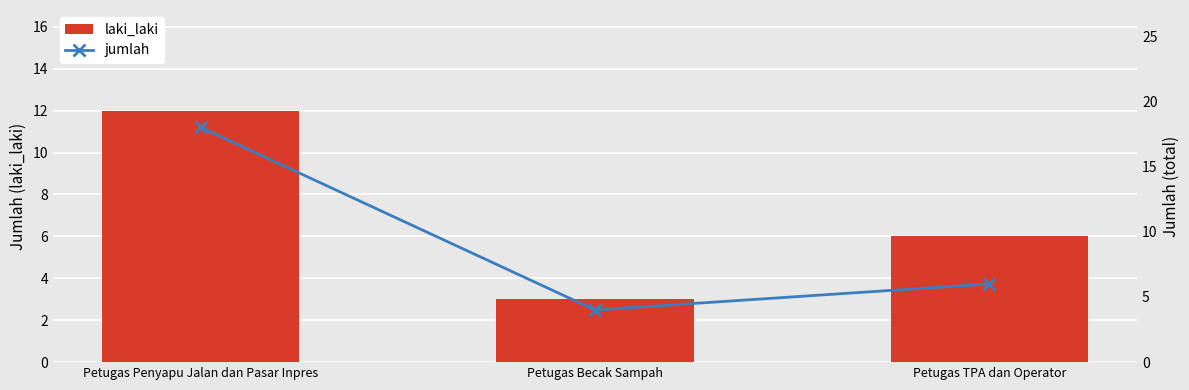

What is the difference between the highest and lowest values at Petugas Penyapu Jalan dan Pasar Inpres?

6